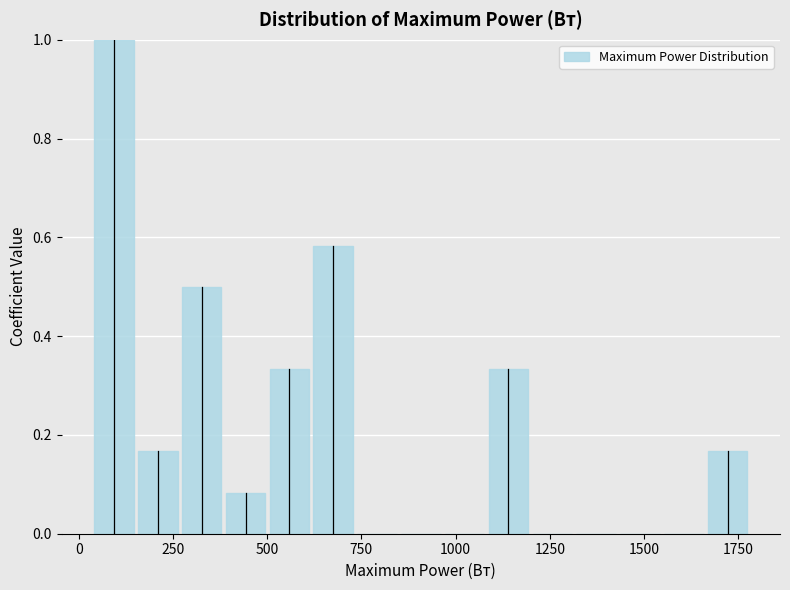

Read against the x-axis, roughly where is the centre of the tallest bar?

100